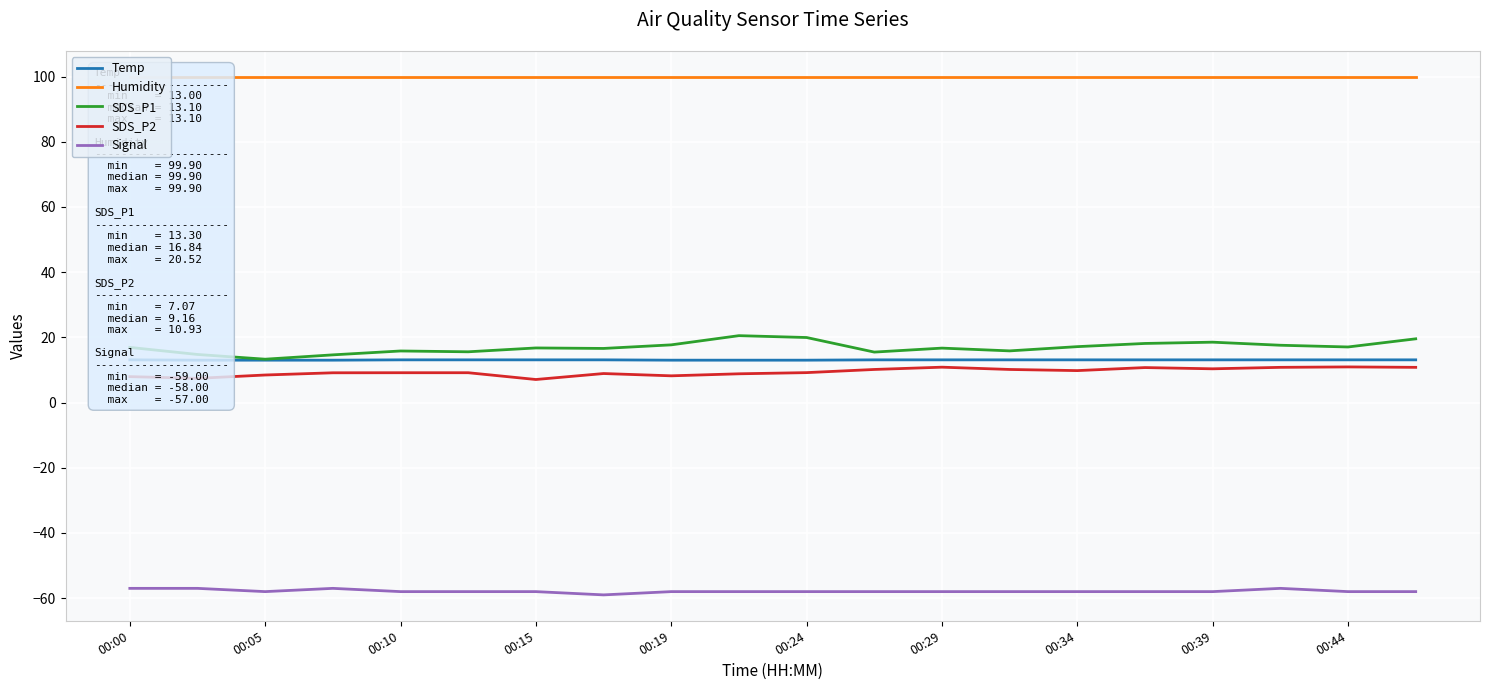

The value of Signal at 17 is -57.0. True or false?

True